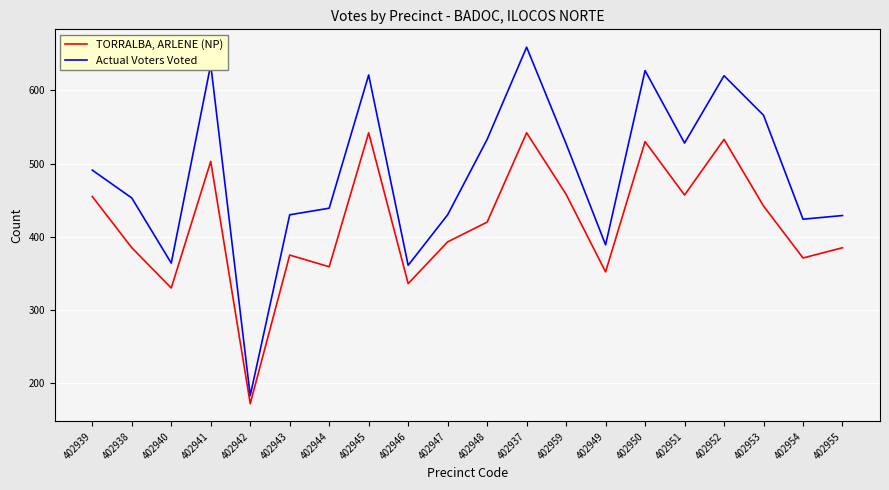

What position from the right is 402938?

19